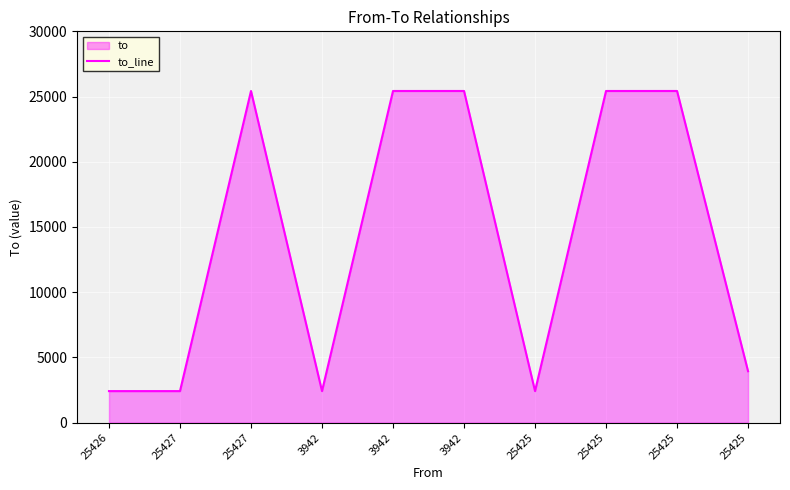

What is the ratio of the value at 3942 to the value at 25425?

1.0